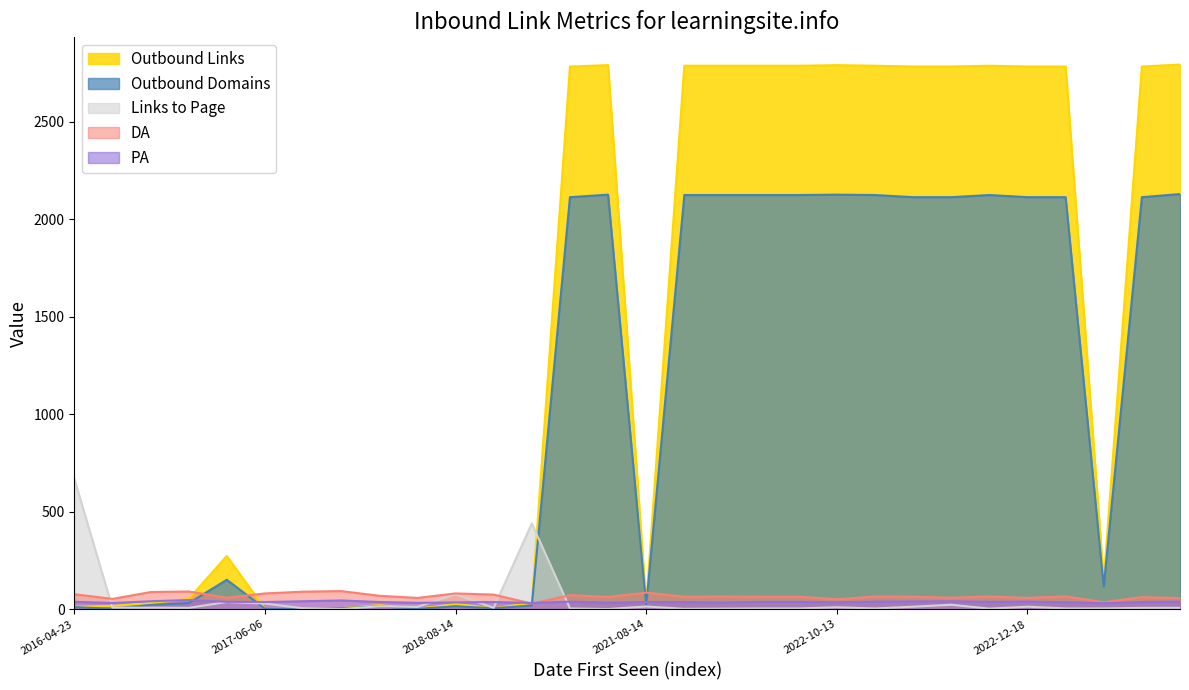

Which has a higher value, 2021-06-04 or 2017-08-27?

2021-06-04